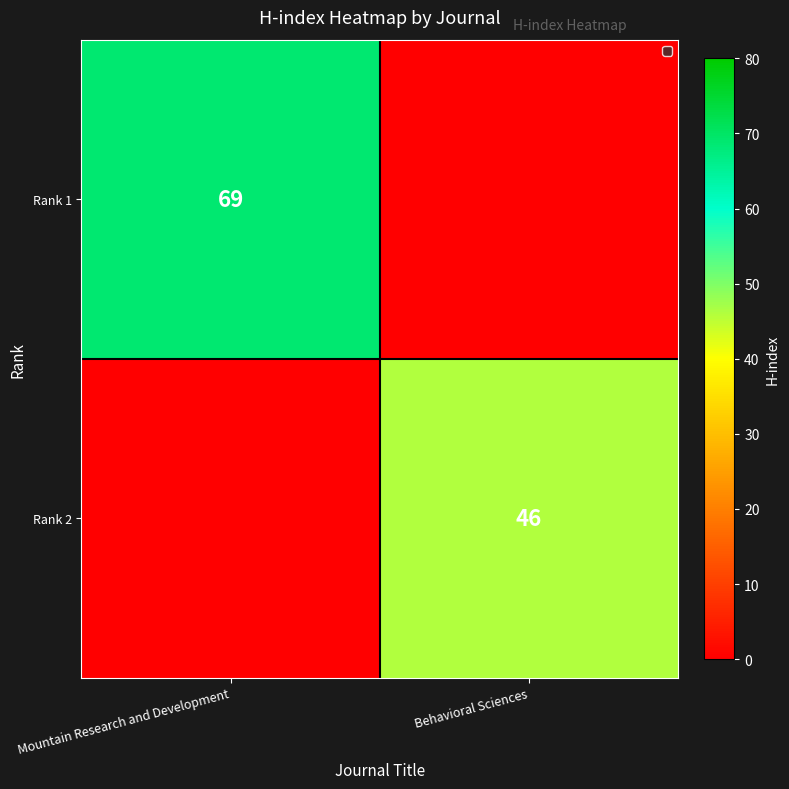

The value of Rank 1 at Mountain Research and Development is 69. True or false?

True